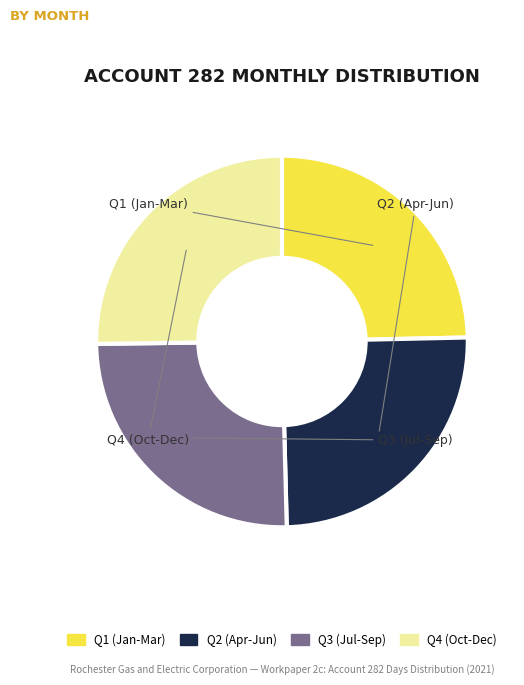

Does any single category account for the majority?

No